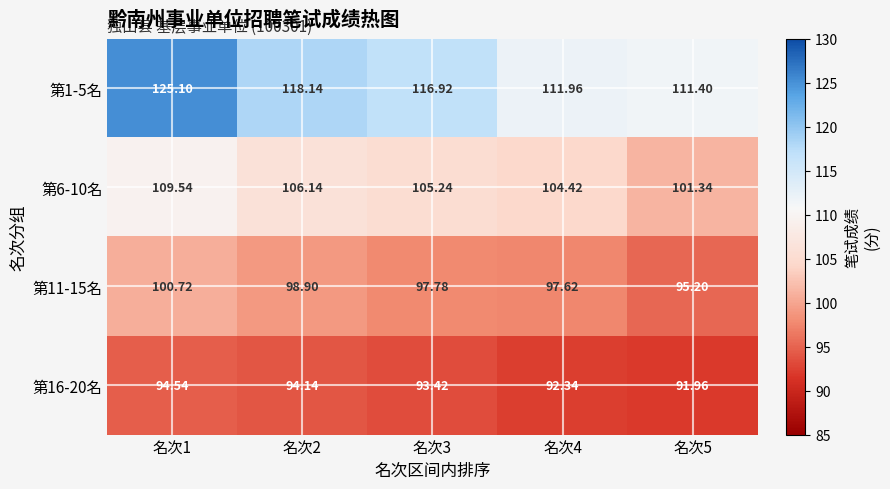

What is the total value across all series at 名次1?

429.9